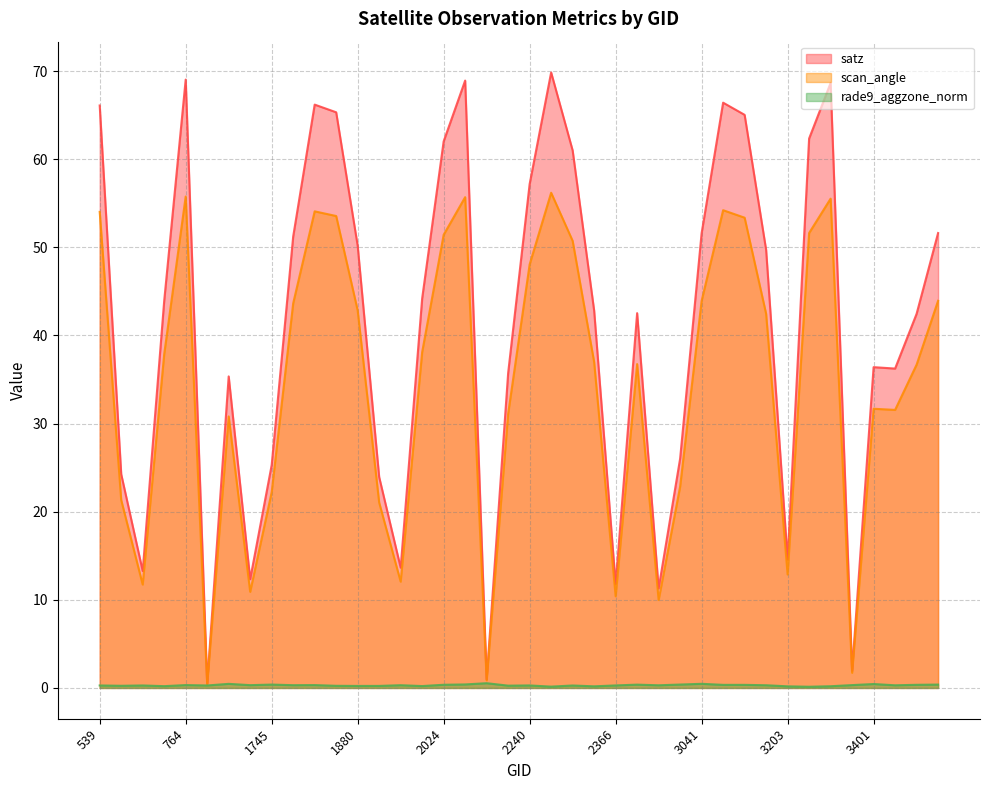

What is the average value of the scan_angle series?

34.5